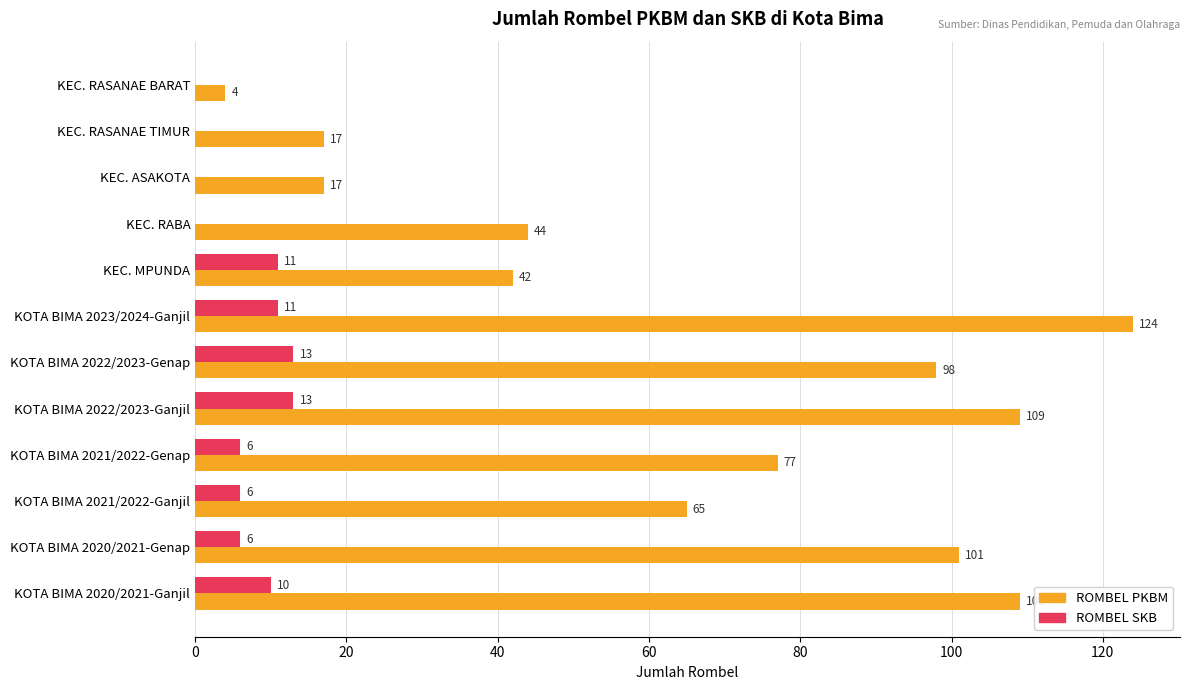

Between KEC. MPUNDA and KOTA BIMA 2020/2021-Ganjil, which series saw the biggest shift?

ROMBEL PKBM